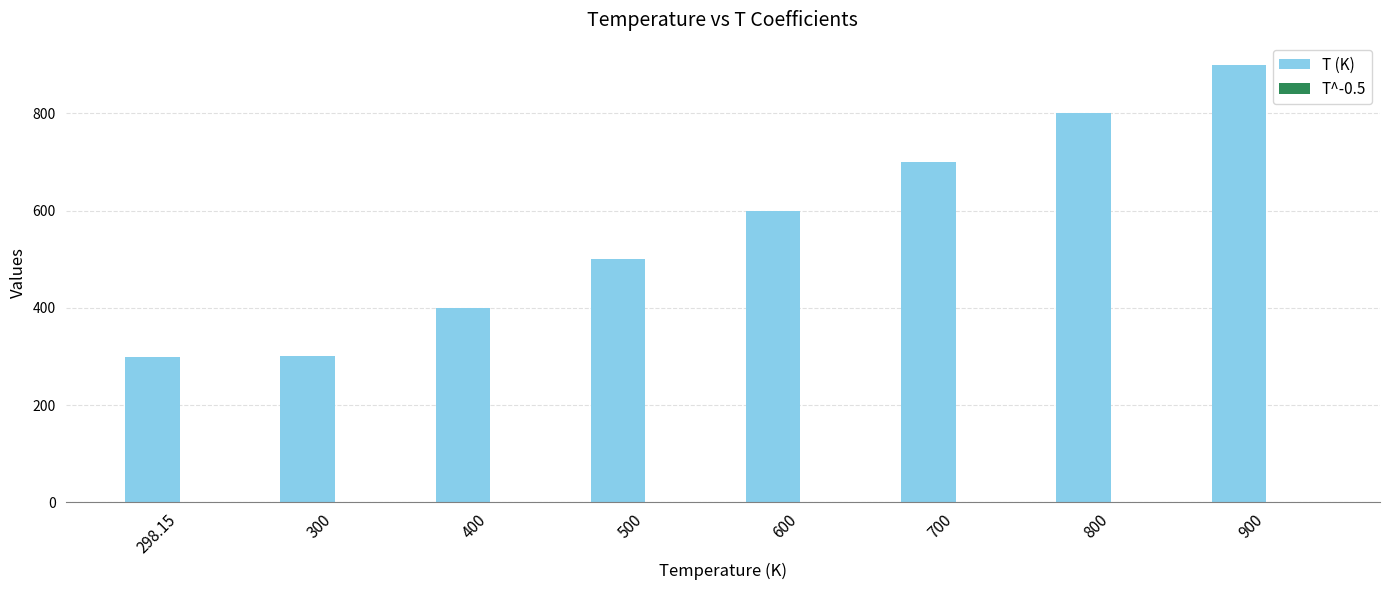

Between 300 and 600, which series saw the biggest shift?

T (K)